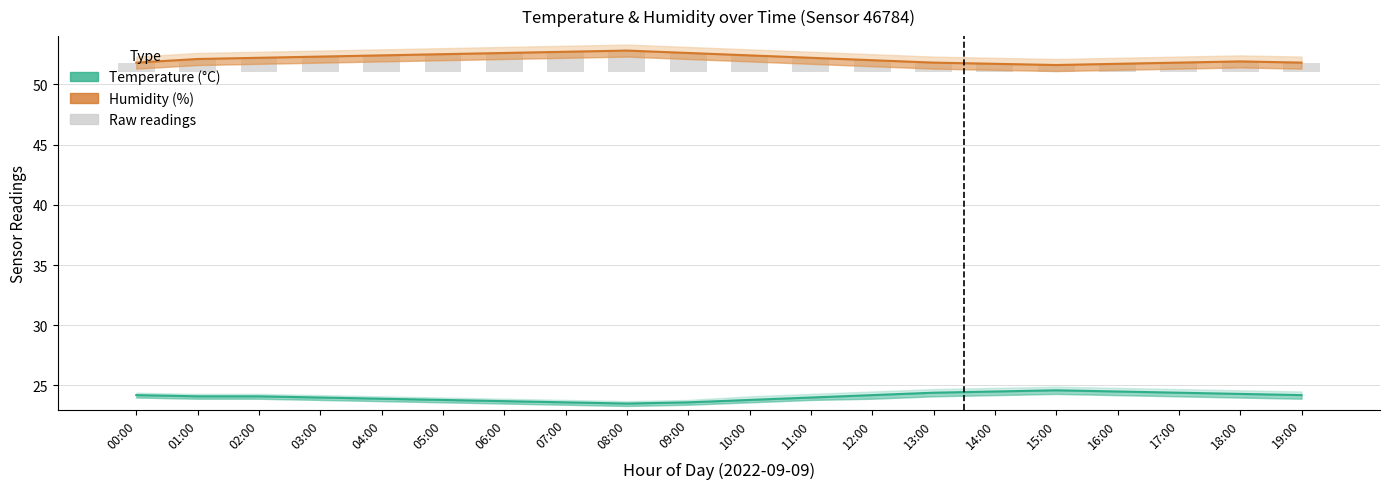

What value does the Humidity (%) series have at 09:00?

52.6